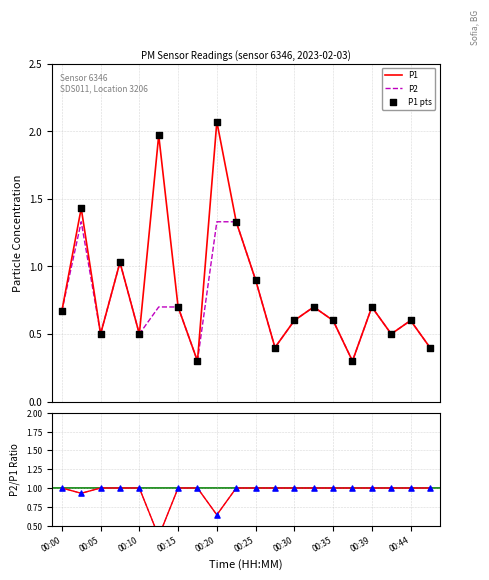

At how many categories does at least one series exceed 1?

5